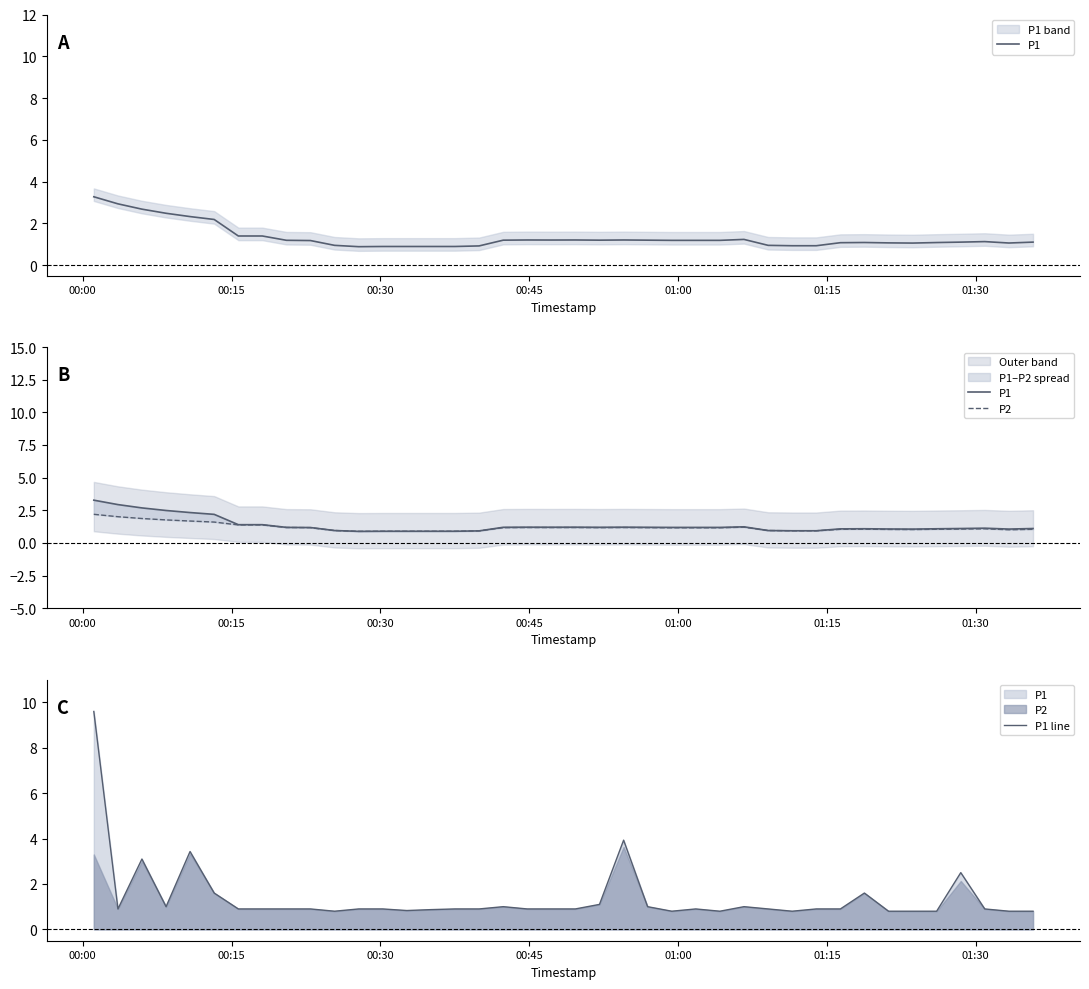

Which category has the highest value in the P2 series?

00:00